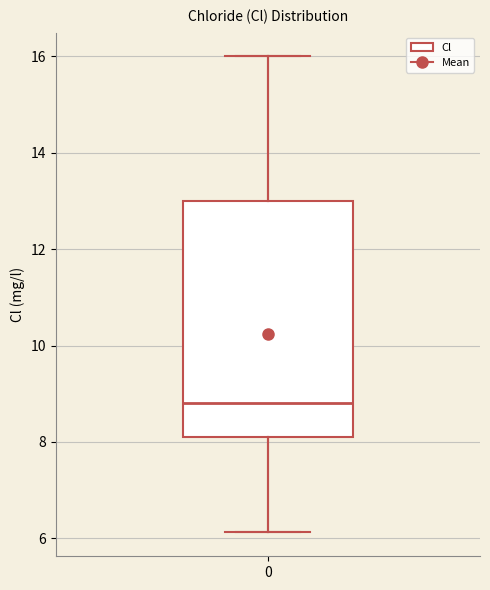

Read this box plot against the y-axis: the position of the median line, the range covered by the box, and the ends of both whiskers. The values are not printed on the chart, so give them approximately, as read against the axis.

median 8.8, box 8.2 to 13.0, whiskers 6.2 to 16.0